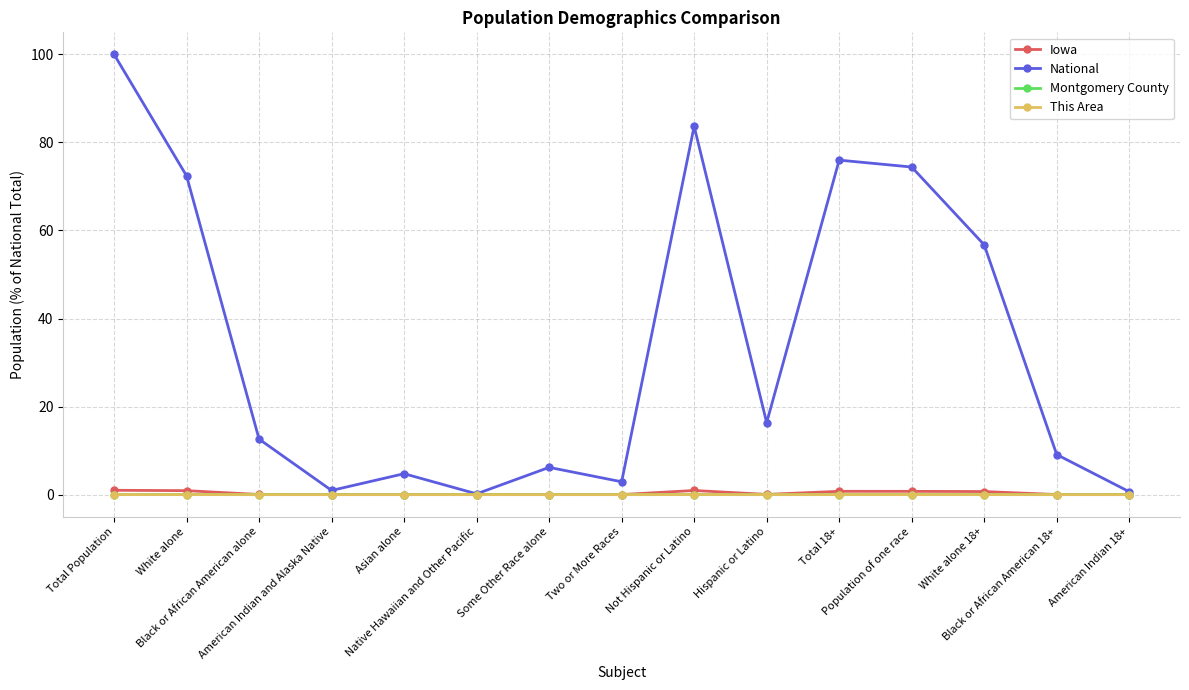

What is the spread (max minus min) of values at Total 18+?

76.0